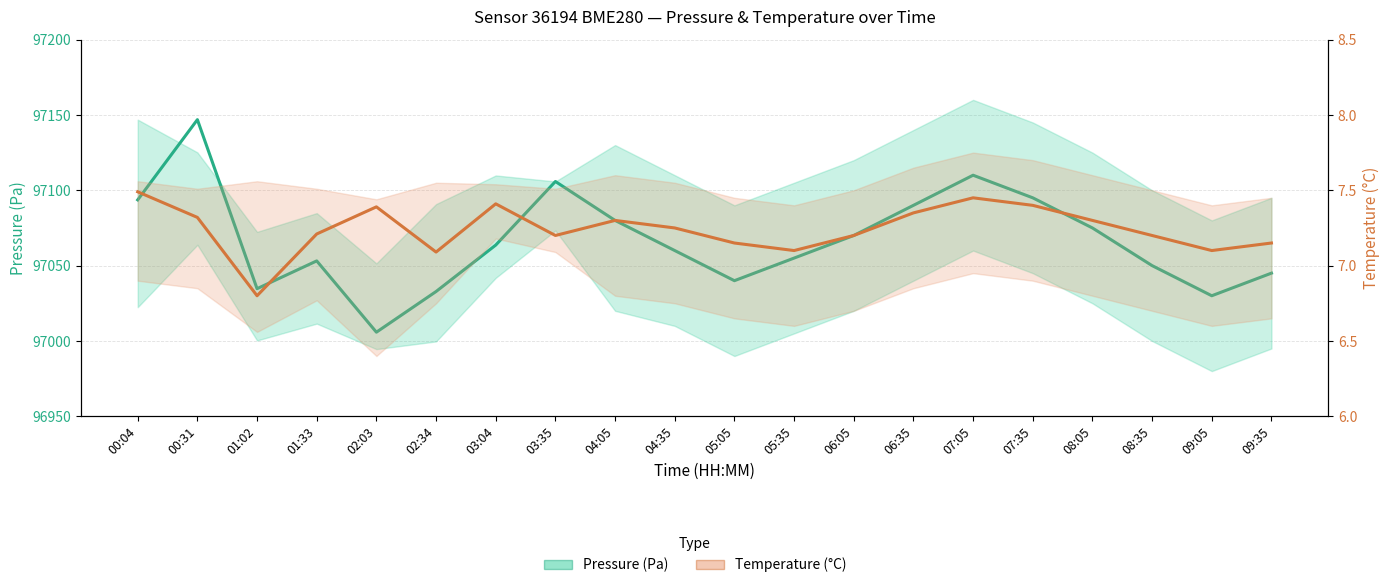

Which has a higher value, 02:34 or 08:35?

08:35